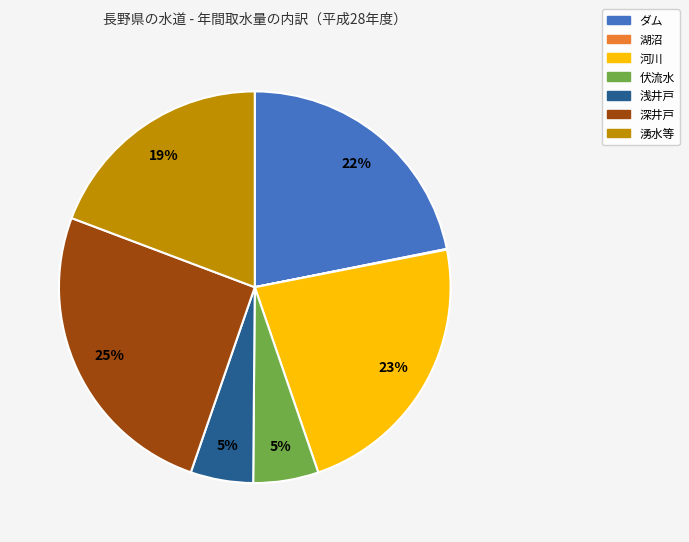

To the nearest percent, what portion does 浅井戸 represent?

5%